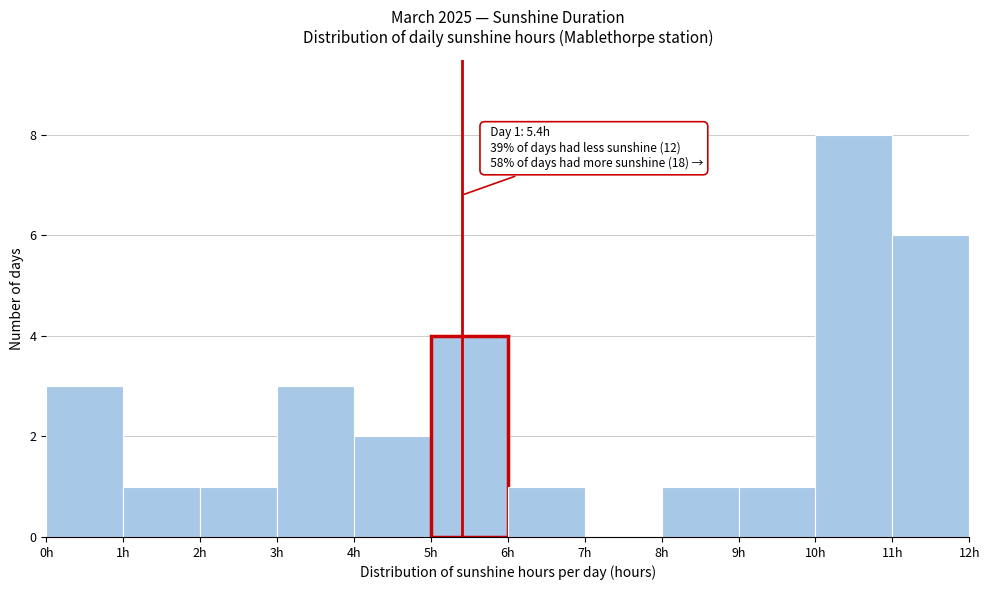

Over which range of the x-axis is the bar tallest?

10 to 11